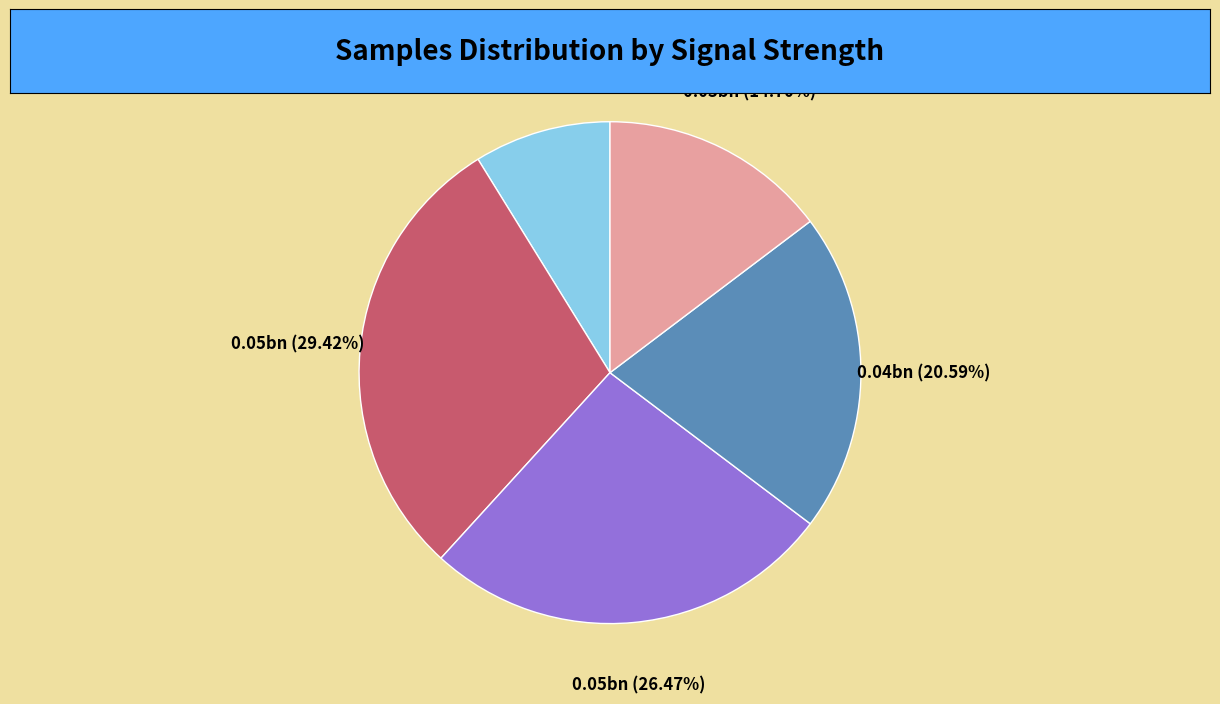

Is there any slice that represents more than half of the pie?

No